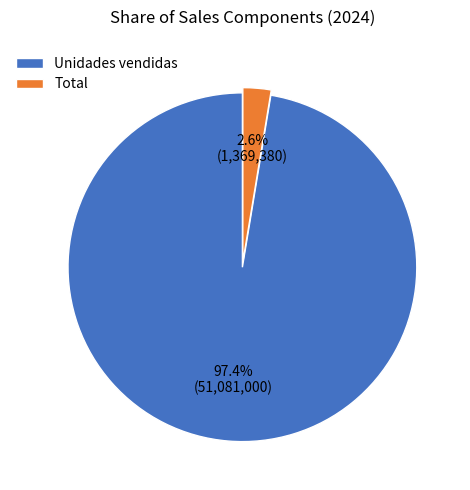

Does any single category account for the majority?

Yes